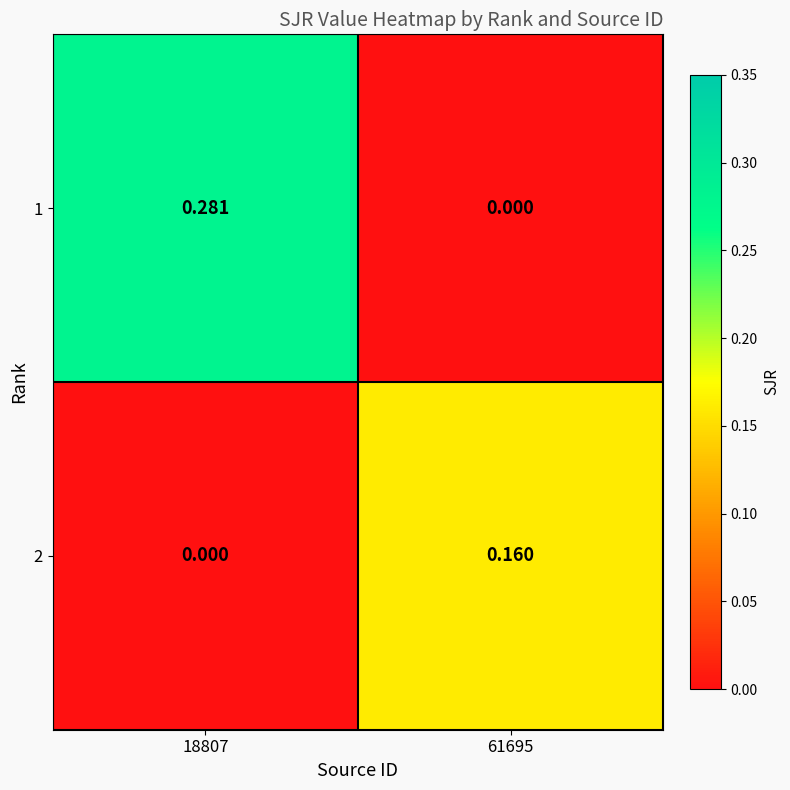

Is the value of 1 at 18807 greater than the value of 2 at 18807?

Yes